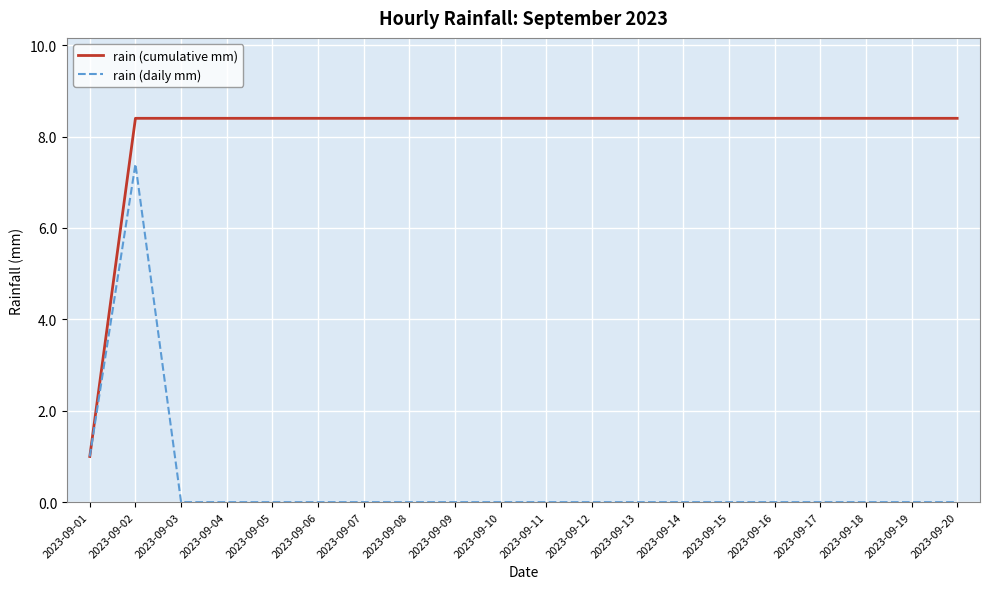

At which category is the sum across all series the highest?

2023-09-02